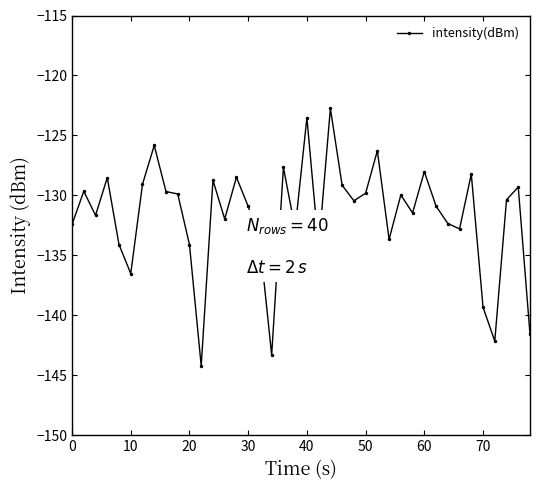

What is the difference between the maximum and minimum values?

21.5